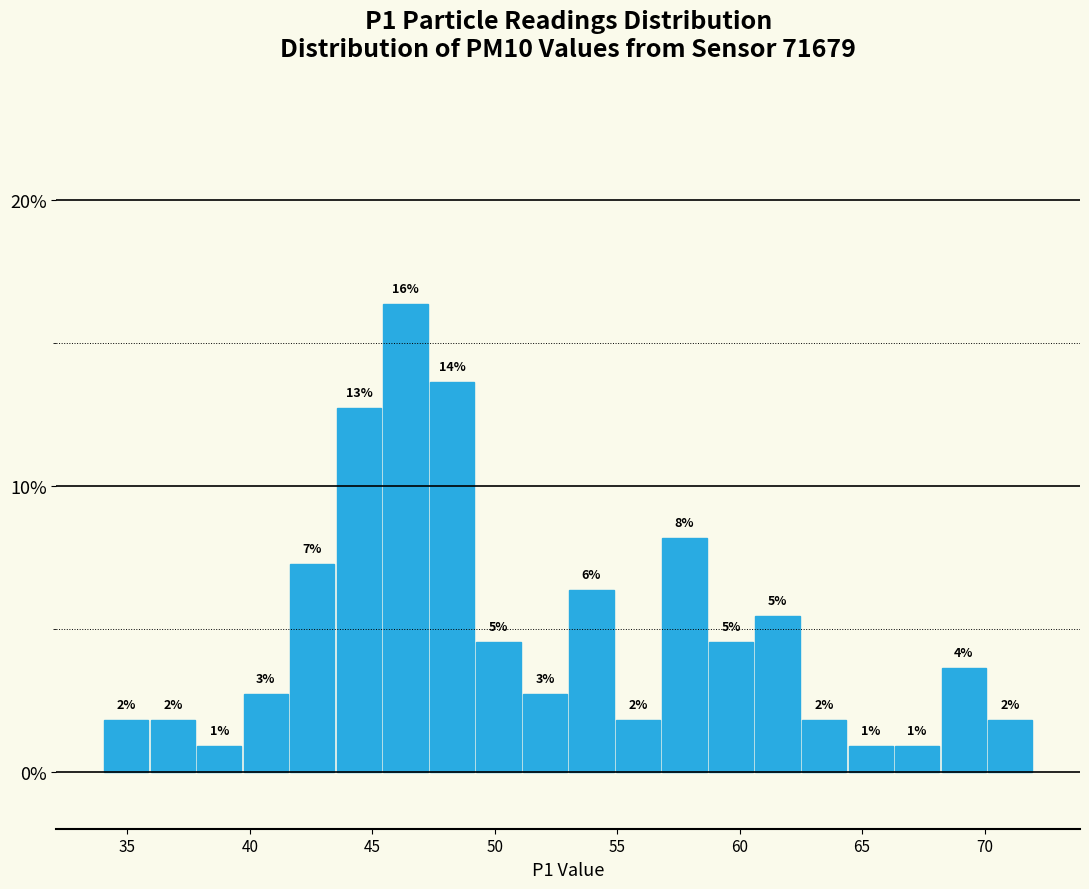

Around what value on the x-axis is the tallest bar? Give the approximate position of its centre, as read against the axis.

46.5